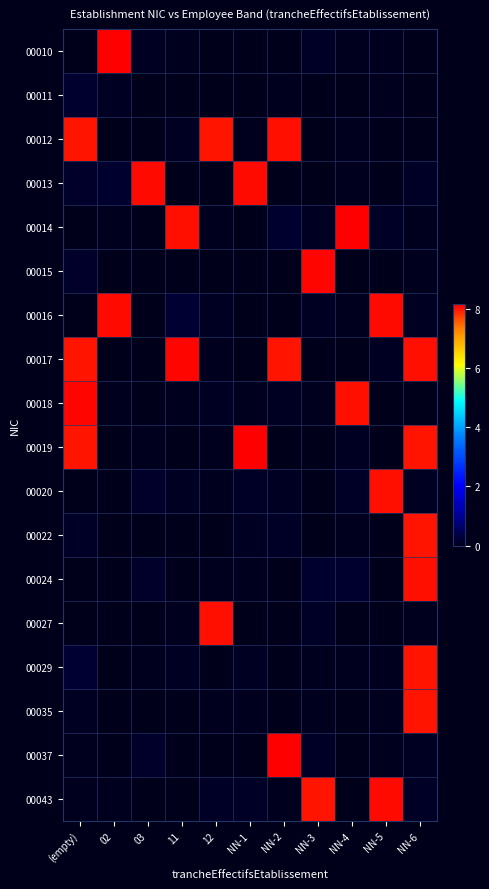

List the series in order of their peak value, highest first.

00010, 00014, 00037, 00019, 00018, 00017, 00015, 00013, 00016, 00043, 00012, 00020, 00027, 00024, 00022, 00035, 00029, 00011